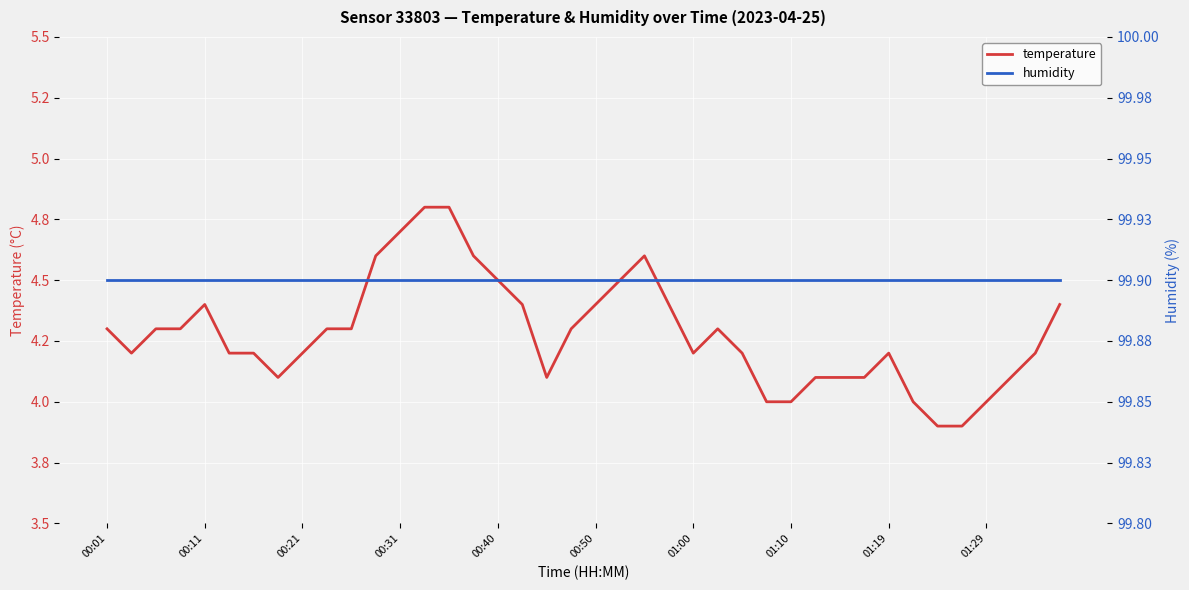

How many lines are shown in the chart?

2